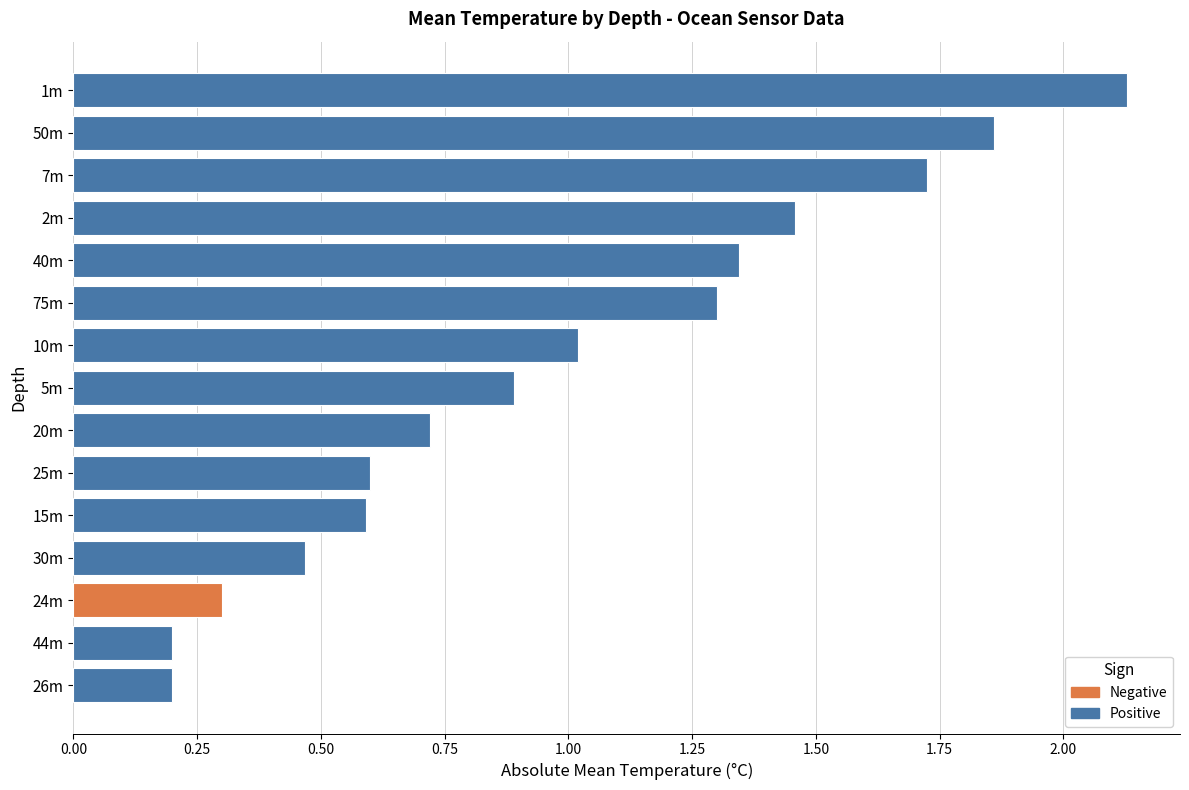

What is the change in value from 15m to 5m?

+0.3